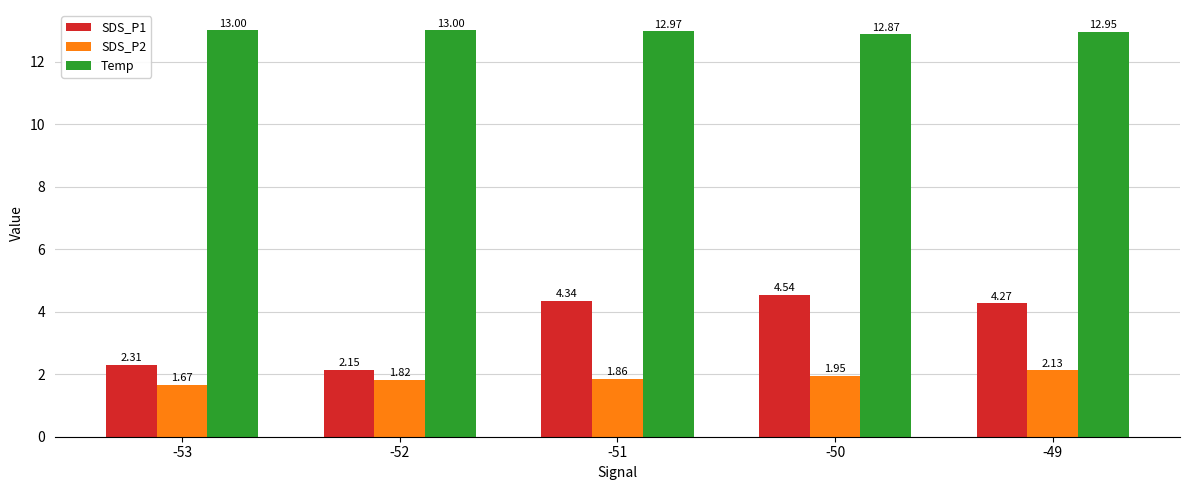

How many distinct data groups are displayed?

3